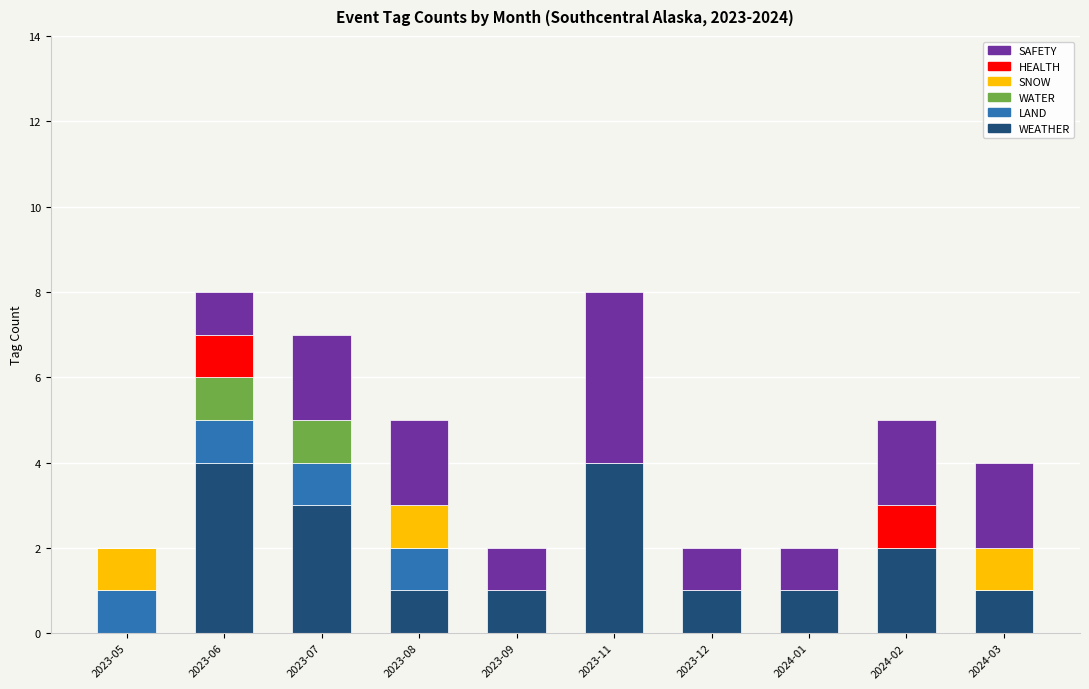

What are all the series names shown in the legend?

SAFETY, HEALTH, SNOW, WATER, LAND, WEATHER